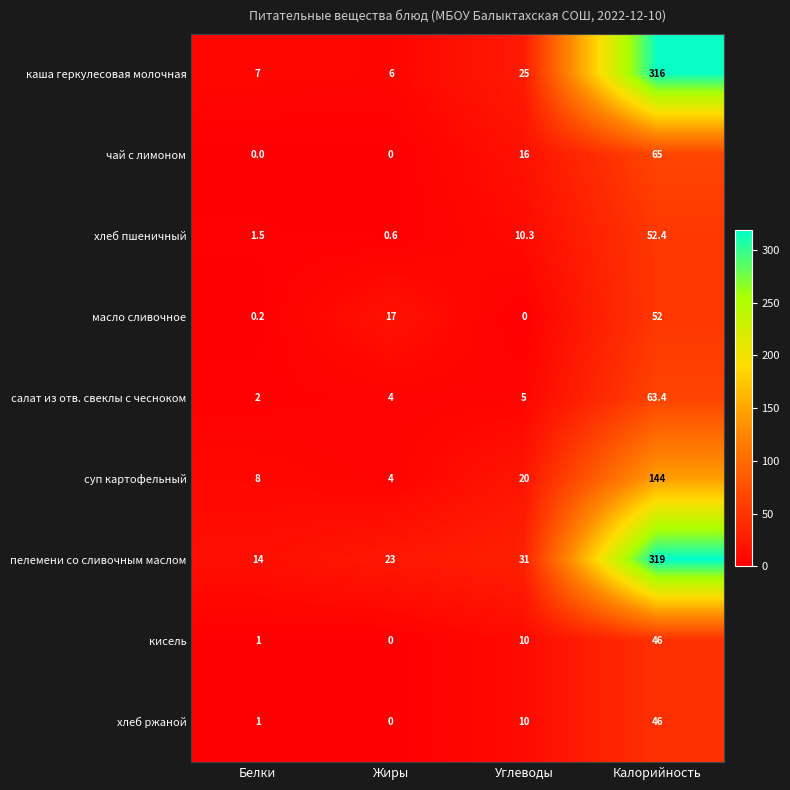

What is the difference between the second highest and second lowest values in the хлеб пшеничный series?

8.8